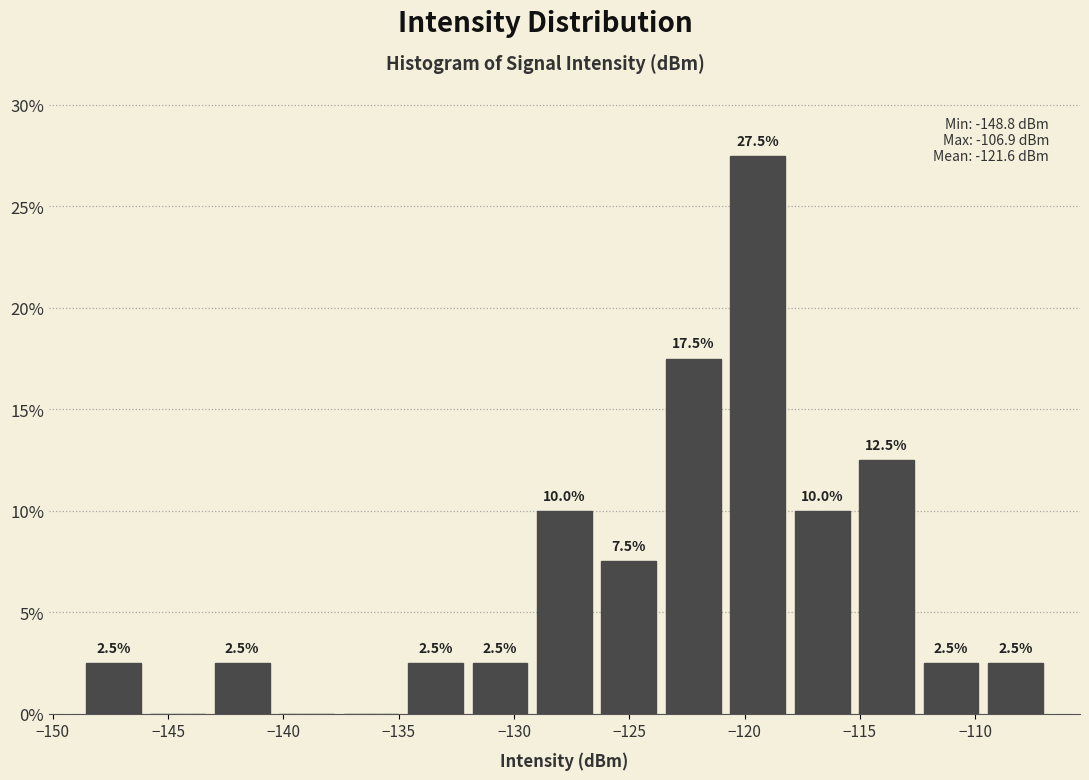

Which range on the x-axis has the tallest bar?

-121.0 to -118.0